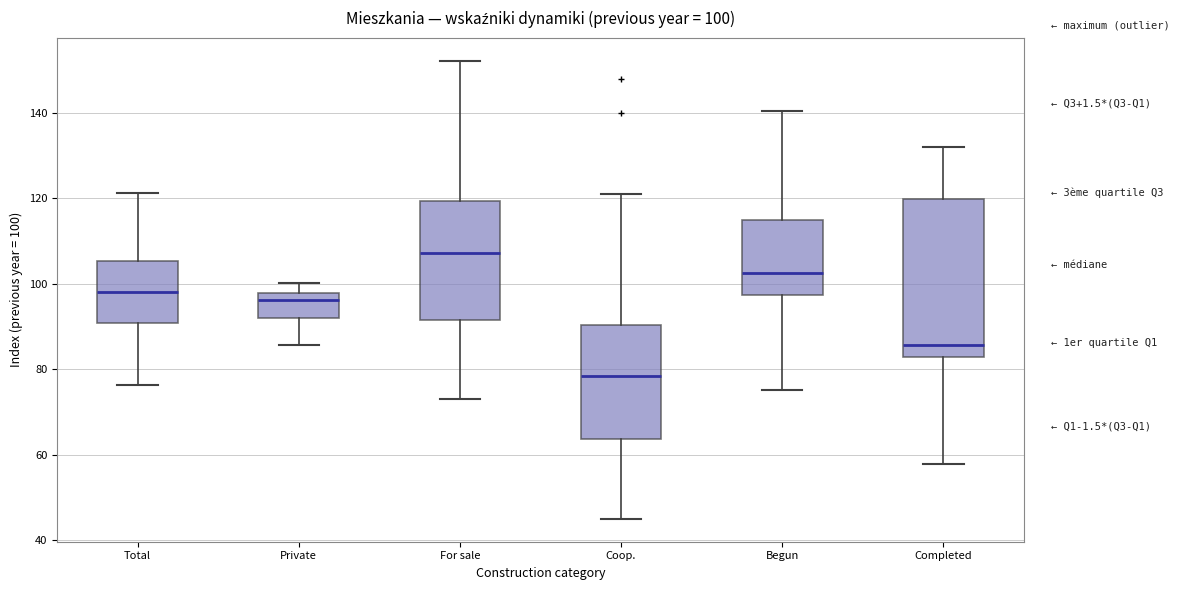

Which box is the tallest, from its lower edge to its upper edge?

Completed